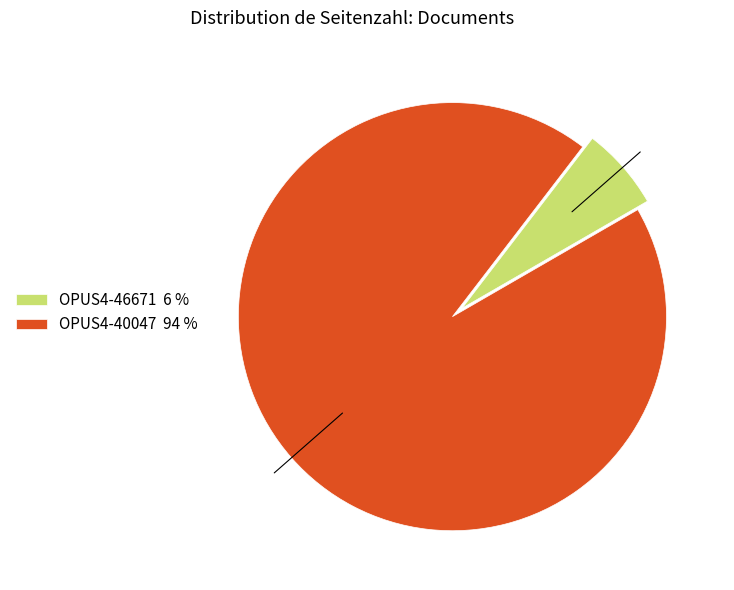

Is it true that OPUS4-40047 is 99% of the pie?

False